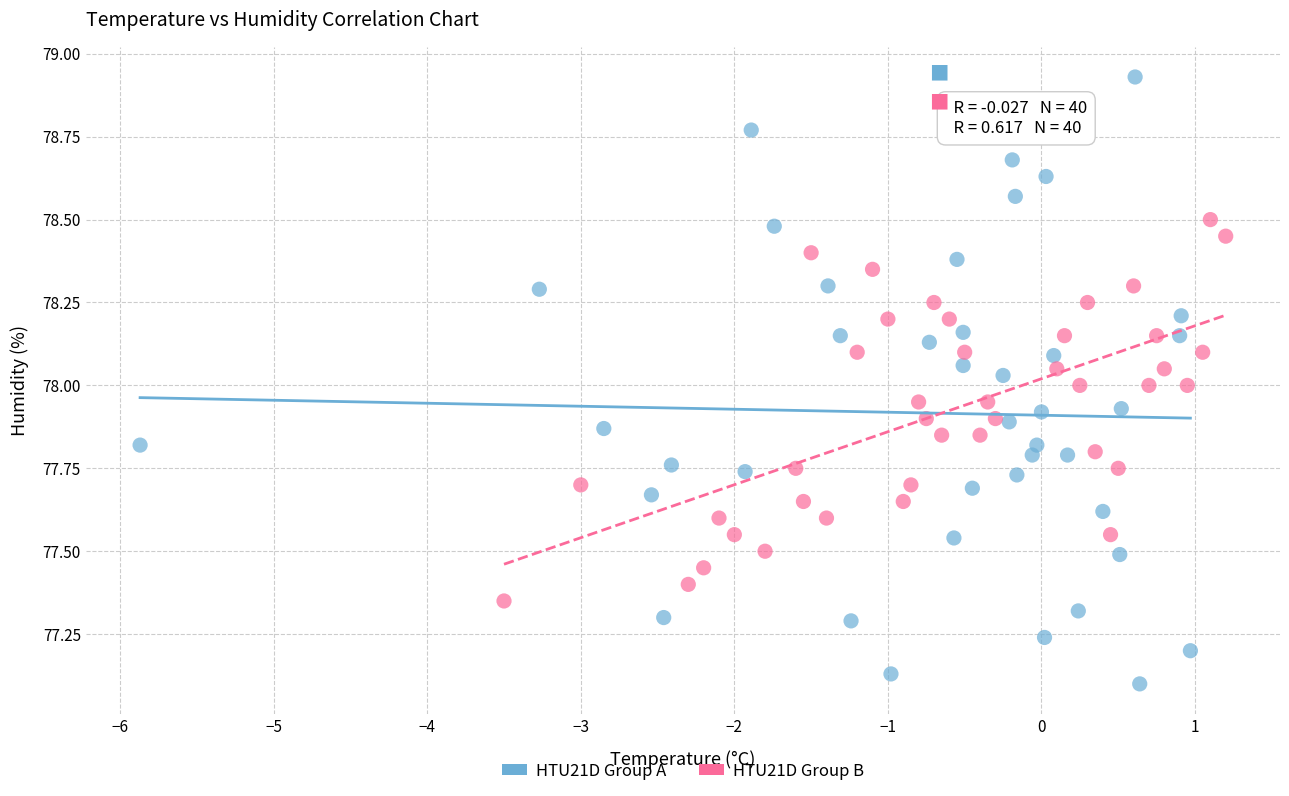

Which series contains the lowest Y value?

HTU21D Group A